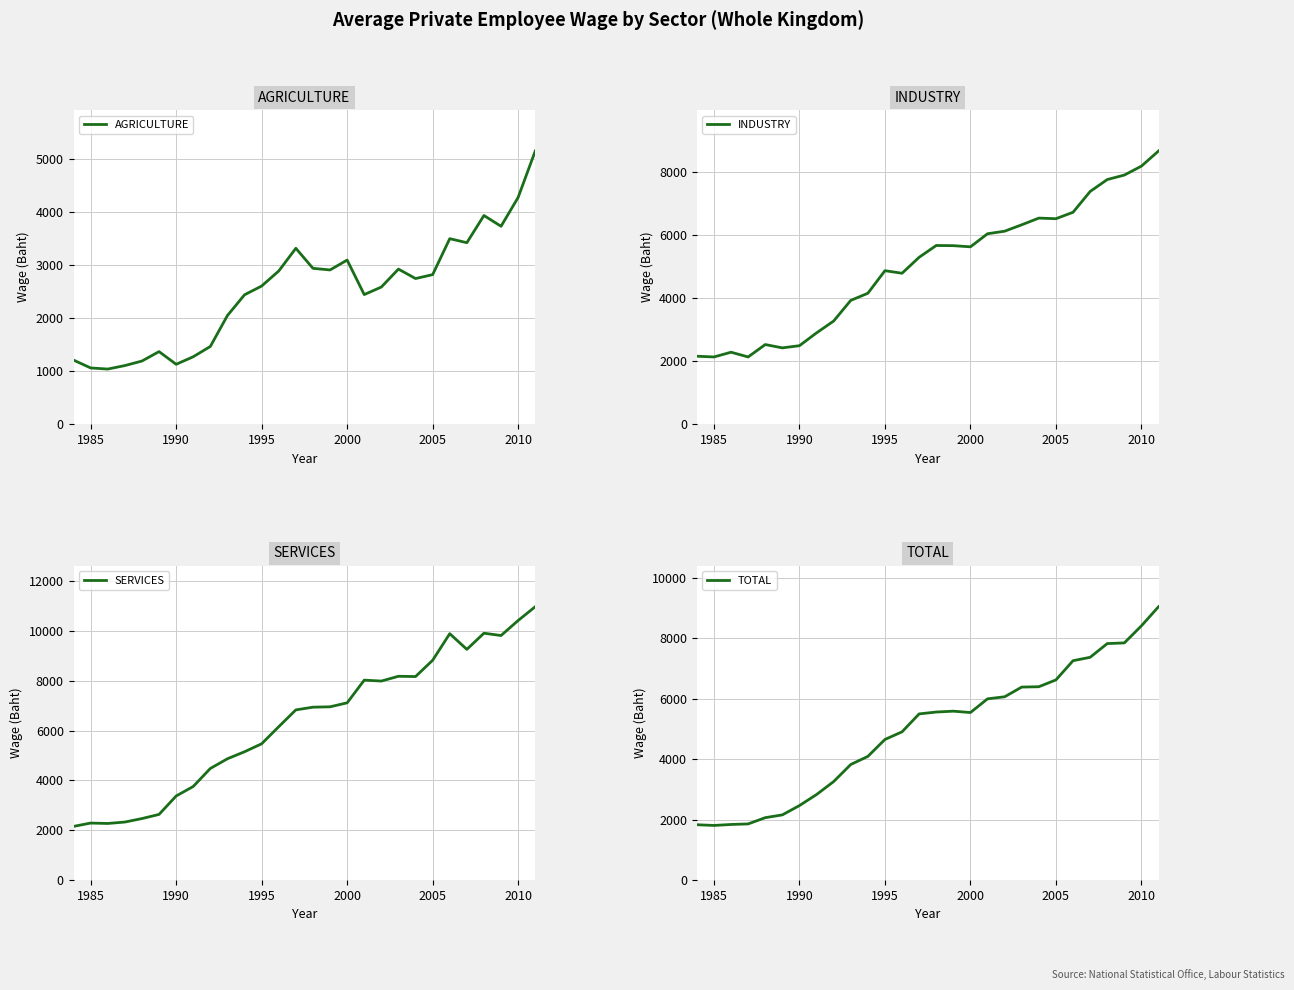

How many distinct data groups are displayed?

4